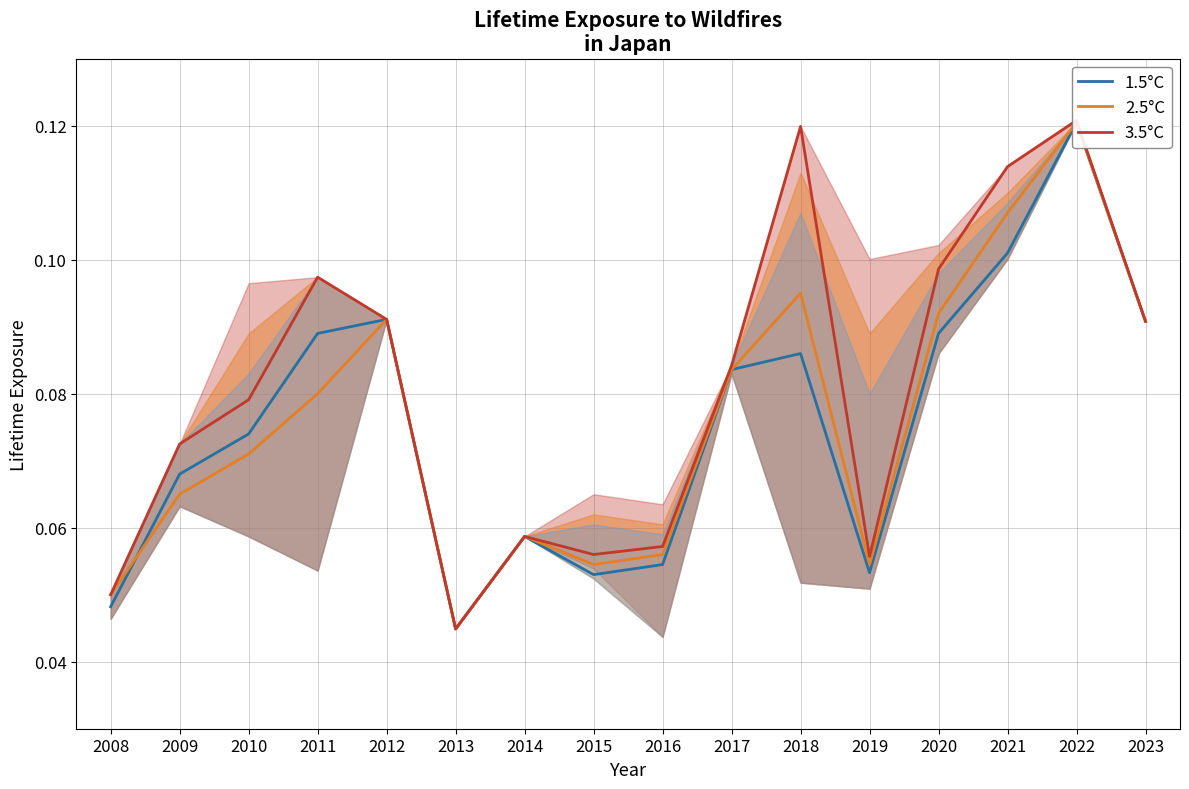

What is the value of the 3.5°C point at the 9th from the left?

0.1